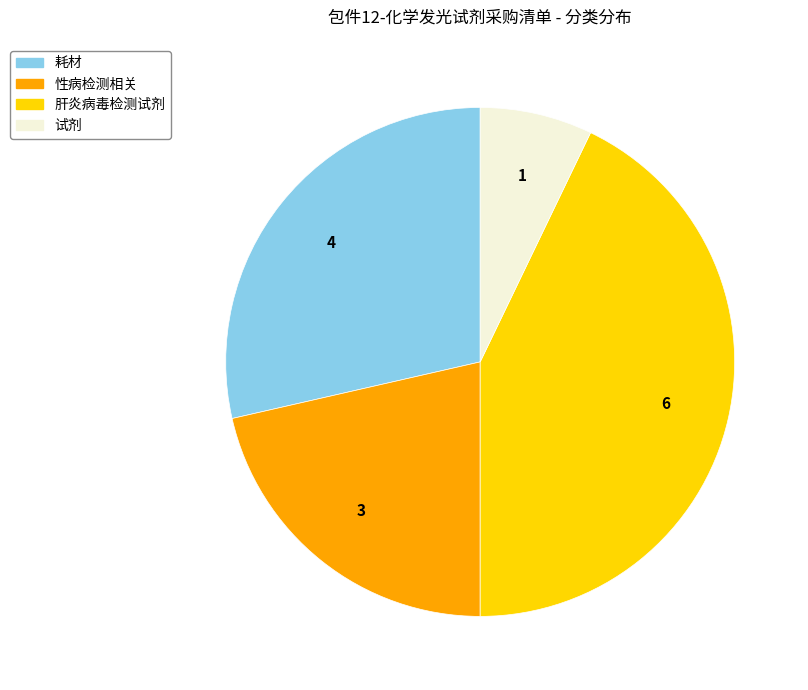

How many slices are in this pie chart?

4